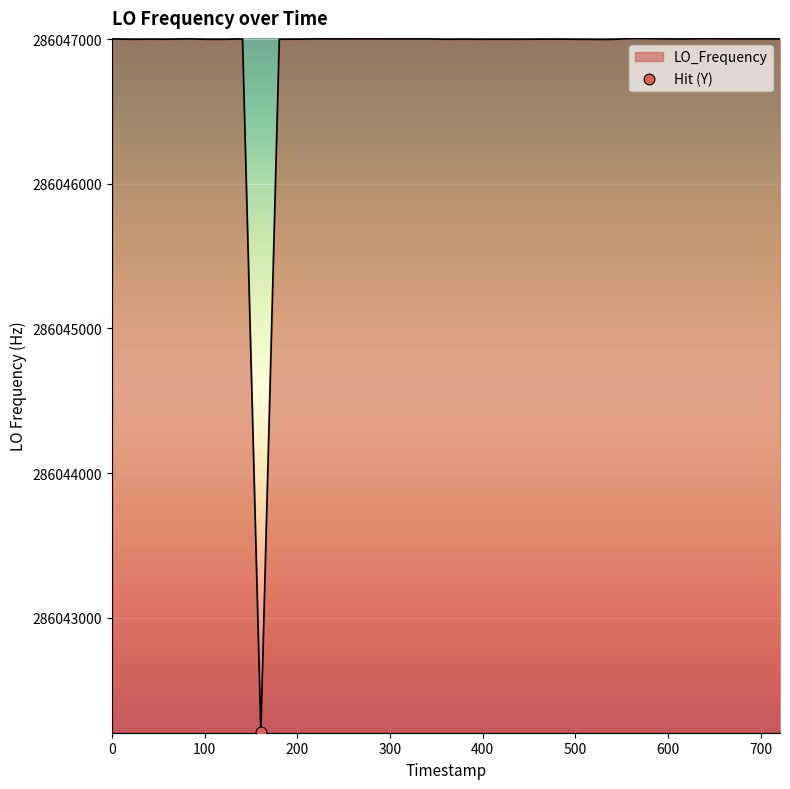

What is the maximum value shown in the chart?

286047002.8